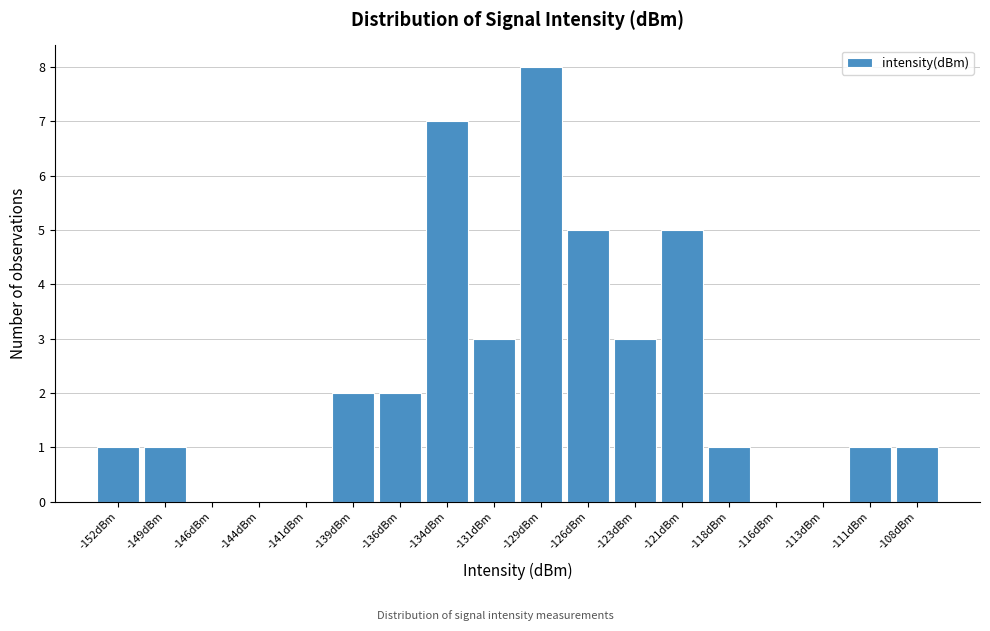

Reading right to left, list all the values displayed in this chart.

-108dBm=1	-111dBm=1	-113dBm=0	-116dBm=0	-118dBm=1	-121dBm=5	-123dBm=3	-126dBm=5	-129dBm=8	-131dBm=3	-134dBm=7	-136dBm=2	-139dBm=2	-141dBm=0	-144dBm=0	-146dBm=0	-149dBm=1	-152dBm=1